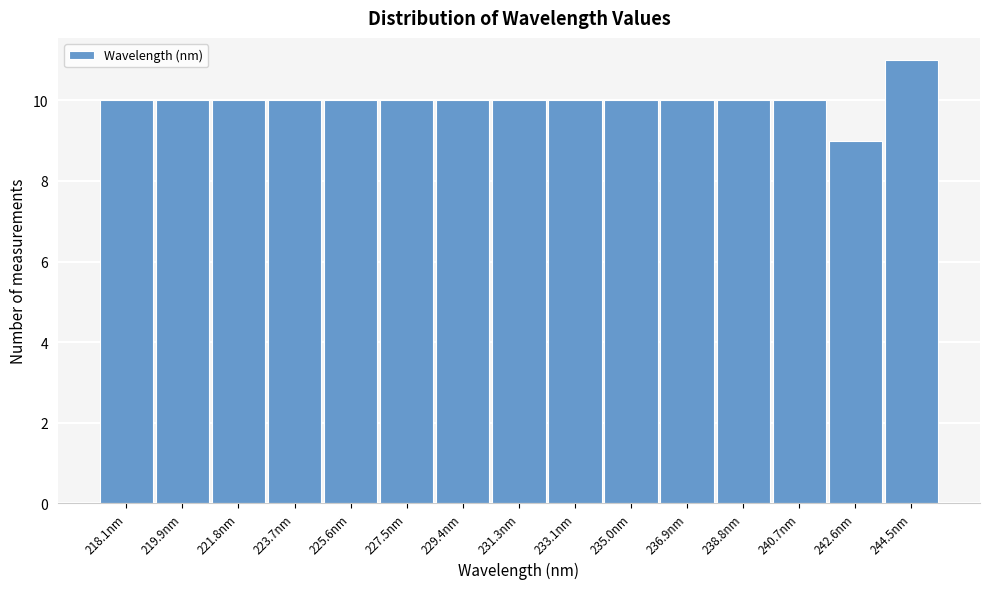

Reading left to right, list all the values displayed in this chart.

218.1nm=10	219.9nm=10	221.8nm=10	223.7nm=10	225.6nm=10	227.5nm=10	229.4nm=10	231.3nm=10	233.1nm=10	235.0nm=10	236.9nm=10	238.8nm=10	240.7nm=10	242.6nm=9	244.5nm=11